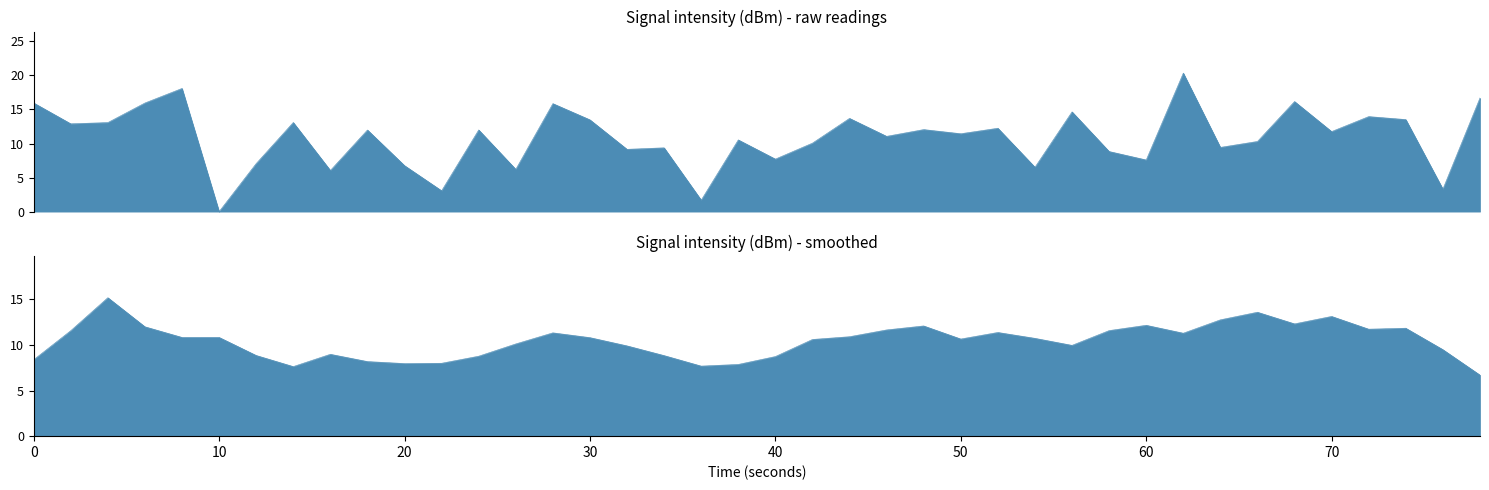

How many lines are shown in the chart?

1